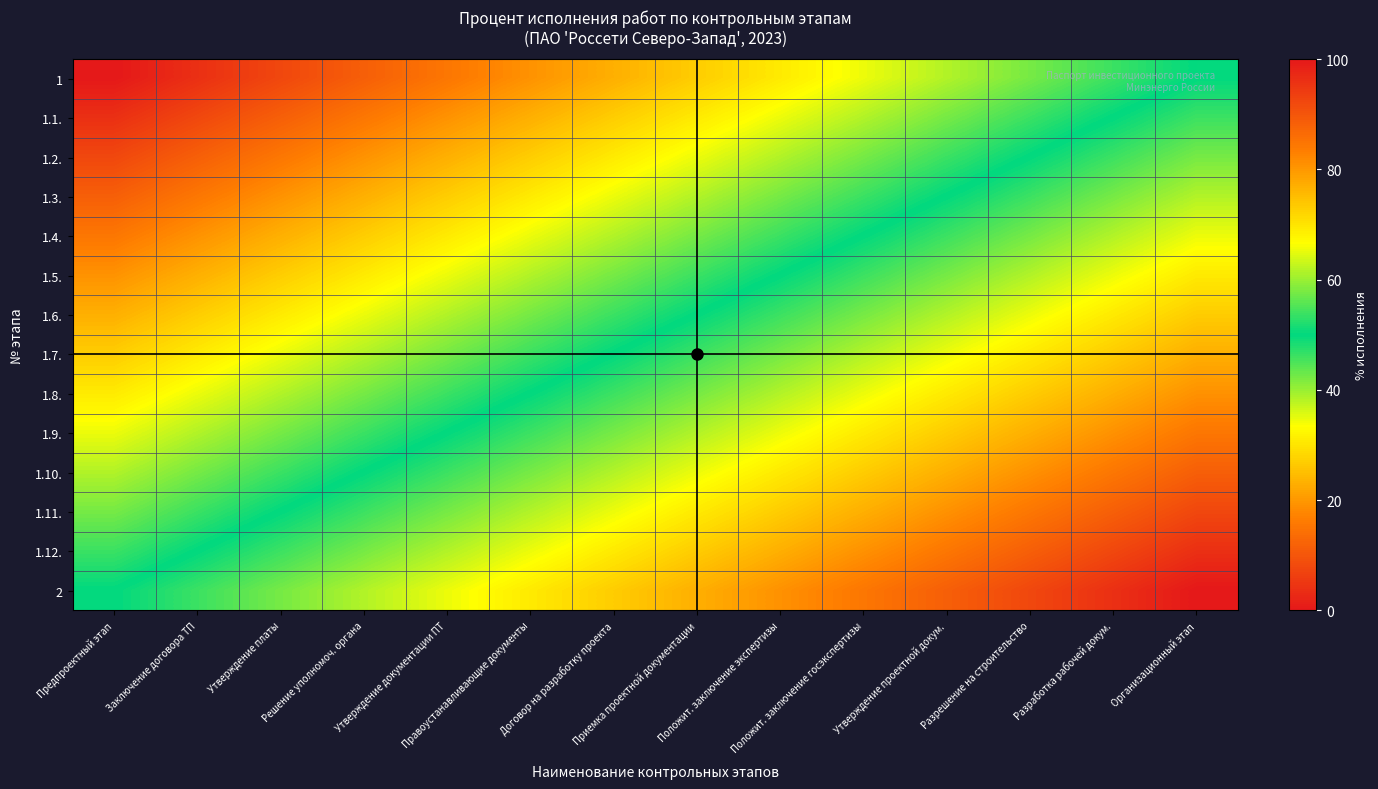

Reading right to left, transcribe all the data shown in this chart.

1: Организационный этап=50.0	Разработка рабочей докум.=46.2	Разрешение на строительство=42.3	Утверждение проектной докум.=38.5	Положит. заключение госэкспертизы=34.6	Положит. заключение экспертизы=30.8	Приемка проектной документации=26.9	Договор на разработку проекта=23.1	Правоустанавливающие документы=19.2	Утверждение документации ПТ=15.4	Решение уполномоч. органа=11.5	Утверждение платы=7.7	Заключение договора ТП=3.8	Предпроектный этап=0.0
1.1.: Организационный этап=53.8	Разработка рабочей докум.=50.0	Разрешение на строительство=46.2	Утверждение проектной докум.=42.3	Положит. заключение госэкспертизы=38.5	Положит. заключение экспертизы=34.6	Приемка проектной документации=30.8	Договор на разработку проекта=26.9	Правоустанавливающие документы=23.1	Утверждение документации ПТ=19.2	Решение уполномоч. органа=15.4	Утверждение платы=11.5	Заключение договора ТП=7.7	Предпроектный этап=3.8
1.2.: Организационный этап=57.7	Разработка рабочей докум.=53.8	Разрешение на строительство=50.0	Утверждение проектной докум.=46.2	Положит. заключение госэкспертизы=42.3	Положит. заключение экспертизы=38.5	Приемка проектной документации=34.6	Договор на разработку проекта=30.8	Правоустанавливающие документы=26.9	Утверждение документации ПТ=23.1	Решение уполномоч. органа=19.2	Утверждение платы=15.4	Заключение договора ТП=11.5	Предпроектный этап=7.7
1.3.: Организационный этап=61.5	Разработка рабочей докум.=57.7	Разрешение на строительство=53.8	Утверждение проектной докум.=50.0	Положит. заключение госэкспертизы=46.2	Положит. заключение экспертизы=42.3	Приемка проектной документации=38.5	Договор на разработку проекта=34.6	Правоустанавливающие документы=30.8	Утверждение документации ПТ=26.9	Решение уполномоч. органа=23.1	Утверждение платы=19.2	Заключение договора ТП=15.4	Предпроектный этап=11.5
1.4.: Организационный этап=65.4	Разработка рабочей докум.=61.5	Разрешение на строительство=57.7	Утверждение проектной докум.=53.8	Положит. заключение госэкспертизы=50.0	Положит. заключение экспертизы=46.2	Приемка проектной документации=42.3	Договор на разработку проекта=38.5	Правоустанавливающие документы=34.6	Утверждение документации ПТ=30.8	Решение уполномоч. органа=26.9	Утверждение платы=23.1	Заключение договора ТП=19.2	Предпроектный этап=15.4
1.5.: Организационный этап=69.2	Разработка рабочей докум.=65.4	Разрешение на строительство=61.5	Утверждение проектной докум.=57.7	Положит. заключение госэкспертизы=53.8	Положит. заключение экспертизы=50.0	Приемка проектной документации=46.2	Договор на разработку проекта=42.3	Правоустанавливающие документы=38.5	Утверждение документации ПТ=34.6	Решение уполномоч. органа=30.8	Утверждение платы=26.9	Заключение договора ТП=23.1	Предпроектный этап=19.2
1.6.: Организационный этап=73.1	Разработка рабочей докум.=69.2	Разрешение на строительство=65.4	Утверждение проектной докум.=61.5	Положит. заключение госэкспертизы=57.7	Положит. заключение экспертизы=53.8	Приемка проектной документации=50.0	Договор на разработку проекта=46.2	Правоустанавливающие документы=42.3	Утверждение документации ПТ=38.5	Решение уполномоч. органа=34.6	Утверждение платы=30.8	Заключение договора ТП=26.9	Предпроектный этап=23.1
1.7.: Организационный этап=76.9	Разработка рабочей докум.=73.1	Разрешение на строительство=69.2	Утверждение проектной докум.=65.4	Положит. заключение госэкспертизы=61.5	Положит. заключение экспертизы=57.7	Приемка проектной документации=53.8	Договор на разработку проекта=50.0	Правоустанавливающие документы=46.2	Утверждение документации ПТ=42.3	Решение уполномоч. органа=38.5	Утверждение платы=34.6	Заключение договора ТП=30.8	Предпроектный этап=26.9
1.8.: Организационный этап=80.8	Разработка рабочей докум.=76.9	Разрешение на строительство=73.1	Утверждение проектной докум.=69.2	Положит. заключение госэкспертизы=65.4	Положит. заключение экспертизы=61.5	Приемка проектной документации=57.7	Договор на разработку проекта=53.8	Правоустанавливающие документы=50.0	Утверждение документации ПТ=46.2	Решение уполномоч. органа=42.3	Утверждение платы=38.5	Заключение договора ТП=34.6	Предпроектный этап=30.8
1.9.: Организационный этап=84.6	Разработка рабочей докум.=80.8	Разрешение на строительство=76.9	Утверждение проектной докум.=73.1	Положит. заключение госэкспертизы=69.2	Положит. заключение экспертизы=65.4	Приемка проектной документации=61.5	Договор на разработку проекта=57.7	Правоустанавливающие документы=53.8	Утверждение документации ПТ=50.0	Решение уполномоч. органа=46.2	Утверждение платы=42.3	Заключение договора ТП=38.5	Предпроектный этап=34.6
1.10.: Организационный этап=88.5	Разработка рабочей докум.=84.6	Разрешение на строительство=80.8	Утверждение проектной докум.=76.9	Положит. заключение госэкспертизы=73.1	Положит. заключение экспертизы=69.2	Приемка проектной документации=65.4	Договор на разработку проекта=61.5	Правоустанавливающие документы=57.7	Утверждение документации ПТ=53.8	Решение уполномоч. органа=50.0	Утверждение платы=46.2	Заключение договора ТП=42.3	Предпроектный этап=38.5
1.11.: Организационный этап=92.3	Разработка рабочей докум.=88.5	Разрешение на строительство=84.6	Утверждение проектной докум.=80.8	Положит. заключение госэкспертизы=76.9	Положит. заключение экспертизы=73.1	Приемка проектной документации=69.2	Договор на разработку проекта=65.4	Правоустанавливающие документы=61.5	Утверждение документации ПТ=57.7	Решение уполномоч. органа=53.8	Утверждение платы=50.0	Заключение договора ТП=46.2	Предпроектный этап=42.3
1.12.: Организационный этап=96.2	Разработка рабочей докум.=92.3	Разрешение на строительство=88.5	Утверждение проектной докум.=84.6	Положит. заключение госэкспертизы=80.8	Положит. заключение экспертизы=76.9	Приемка проектной документации=73.1	Договор на разработку проекта=69.2	Правоустанавливающие документы=65.4	Утверждение документации ПТ=61.5	Решение уполномоч. органа=57.7	Утверждение платы=53.8	Заключение договора ТП=50.0	Предпроектный этап=46.2
2: Организационный этап=100.0	Разработка рабочей докум.=96.2	Разрешение на строительство=92.3	Утверждение проектной докум.=88.5	Положит. заключение госэкспертизы=84.6	Положит. заключение экспертизы=80.8	Приемка проектной документации=76.9	Договор на разработку проекта=73.1	Правоустанавливающие документы=69.2	Утверждение документации ПТ=65.4	Решение уполномоч. органа=61.5	Утверждение платы=57.7	Заключение договора ТП=53.8	Предпроектный этап=50.0